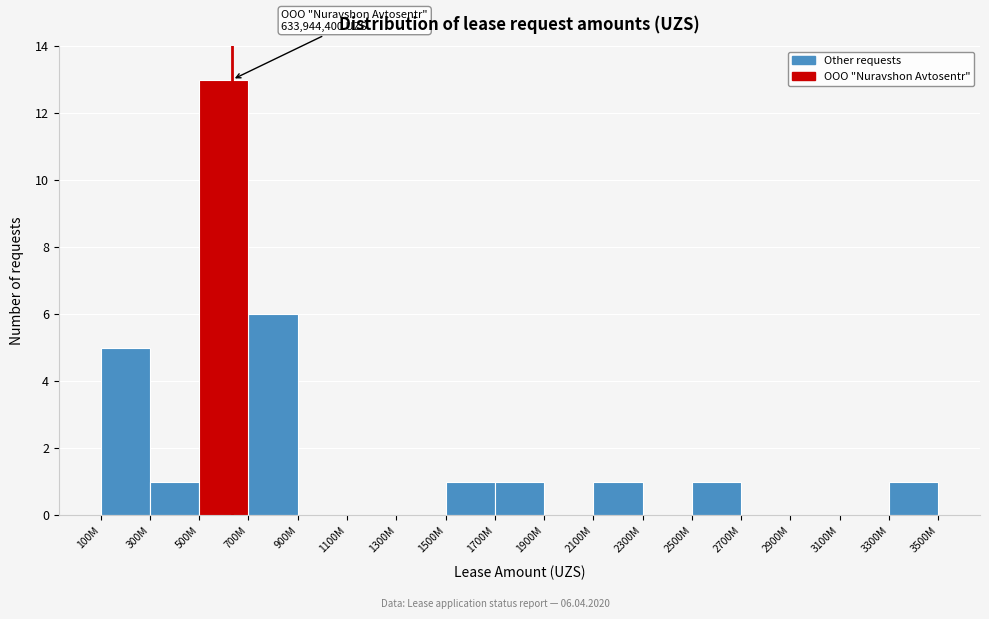

Reading right to left, list all the values displayed in this chart.

3300M=1	3100M=0	2900M=0	2700M=0	2500M=1	2300M=0	2100M=1	1900M=0	1700M=1	1500M=1	1300M=0	1100M=0	900M=0	700M=6	500M=13	300M=1	100M=5